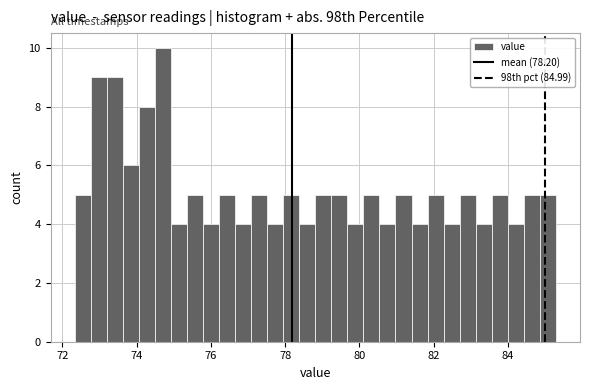

Around what value on the x-axis is the tallest bar? Give the approximate position of its centre, as read against the axis.

74.8